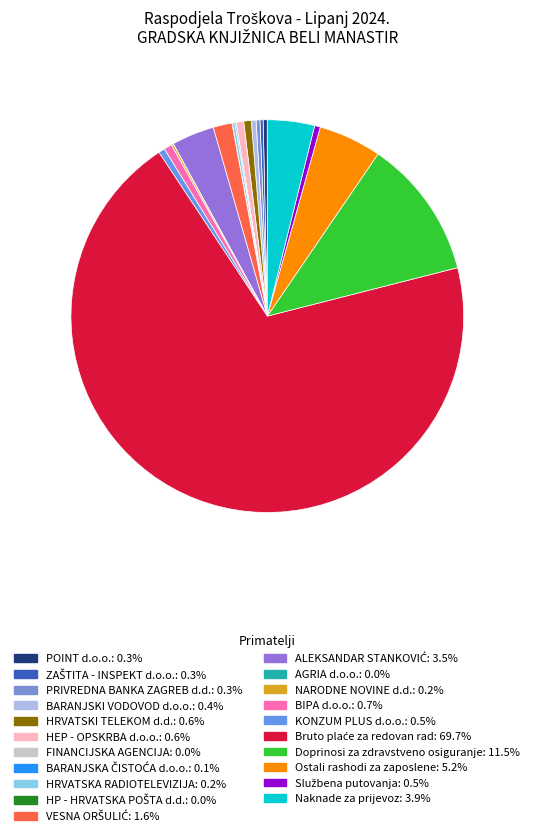

Is the sum of HRVATSKI TELEKOM d.d. and ALEKSANDAR STANKOVIĆ greater than half?

No